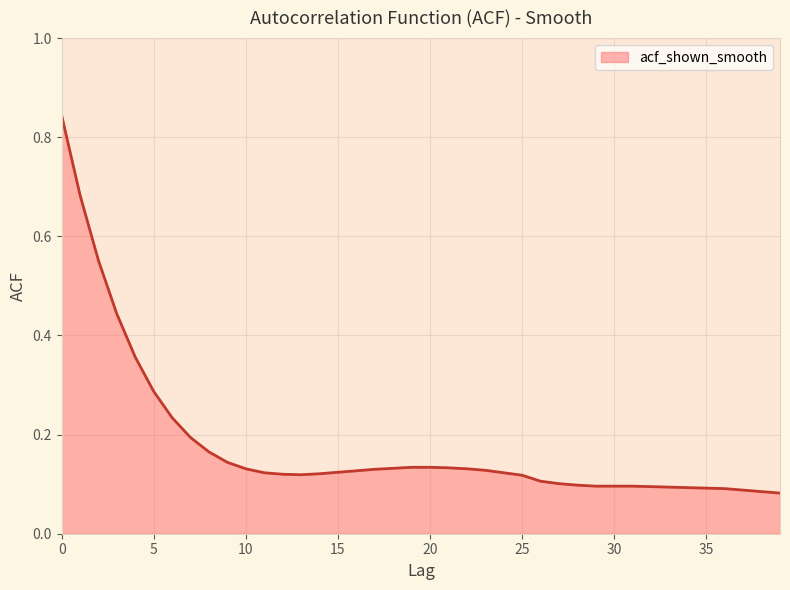

How many categories are shown in the chart?

40